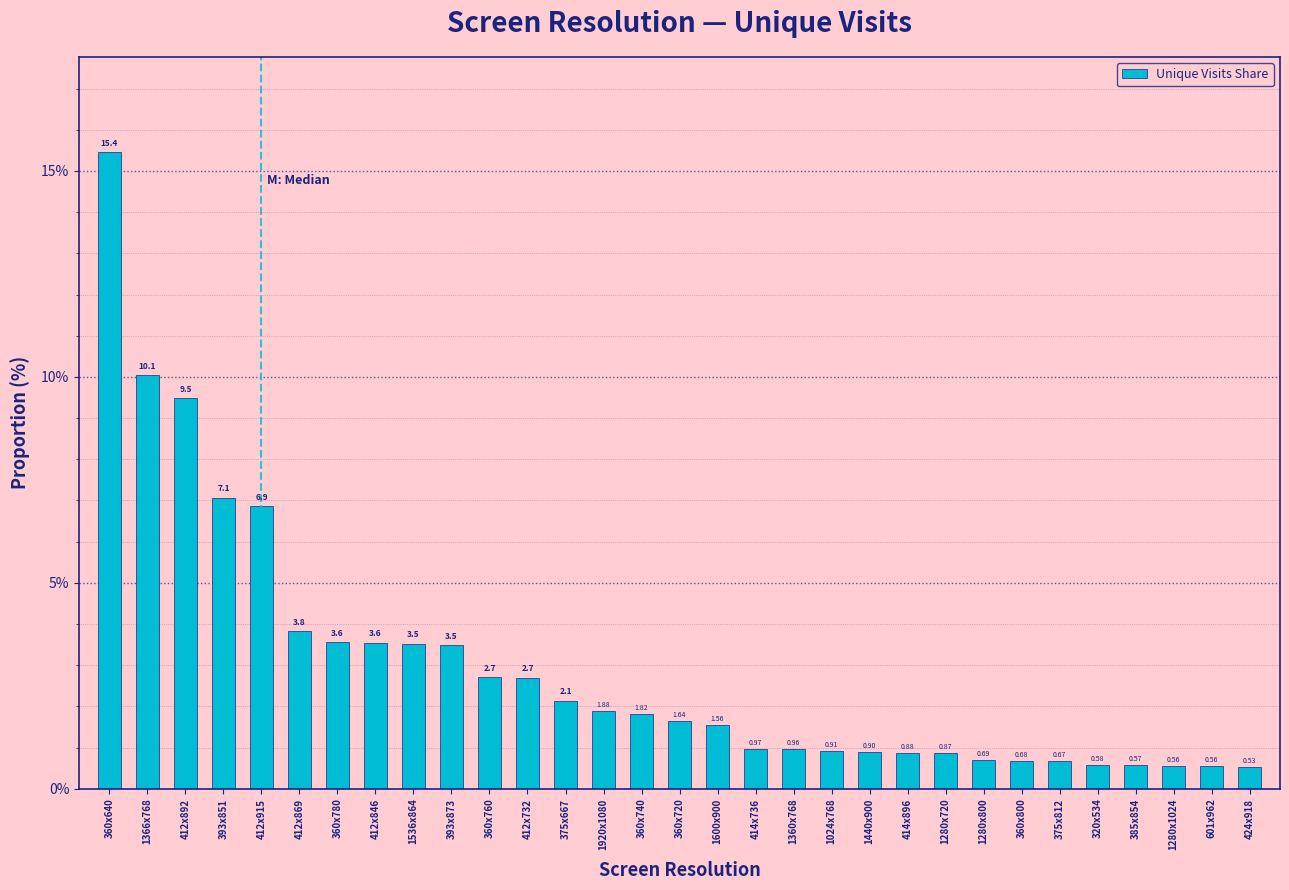

What is the difference between the maximum and minimum values?

14.9